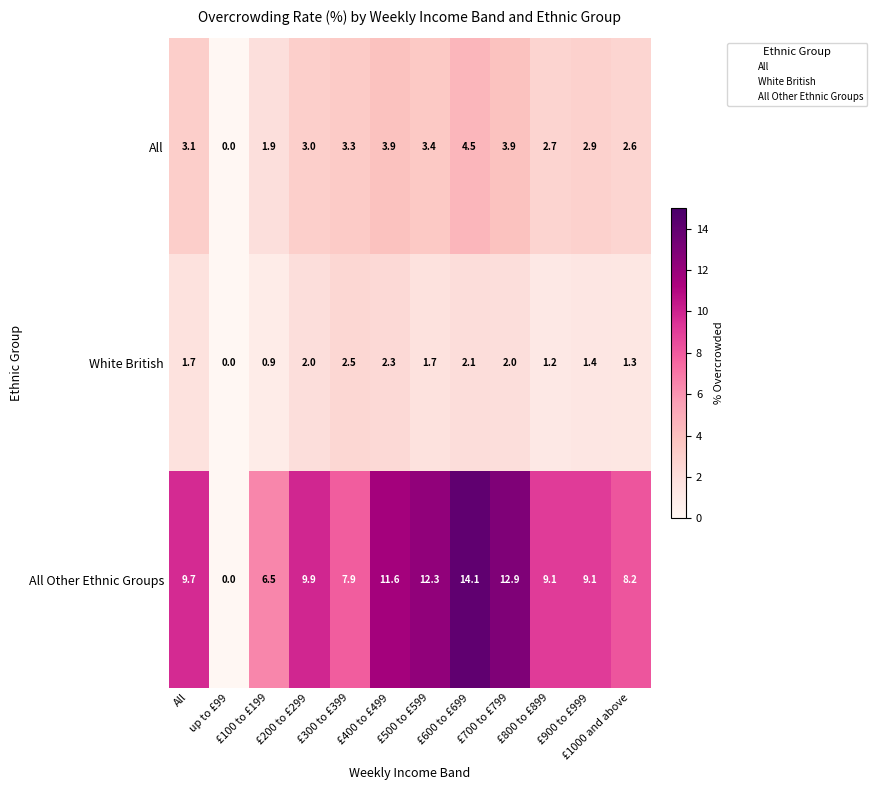

The value of All at £800 to £899 is 3.5. True or false?

False